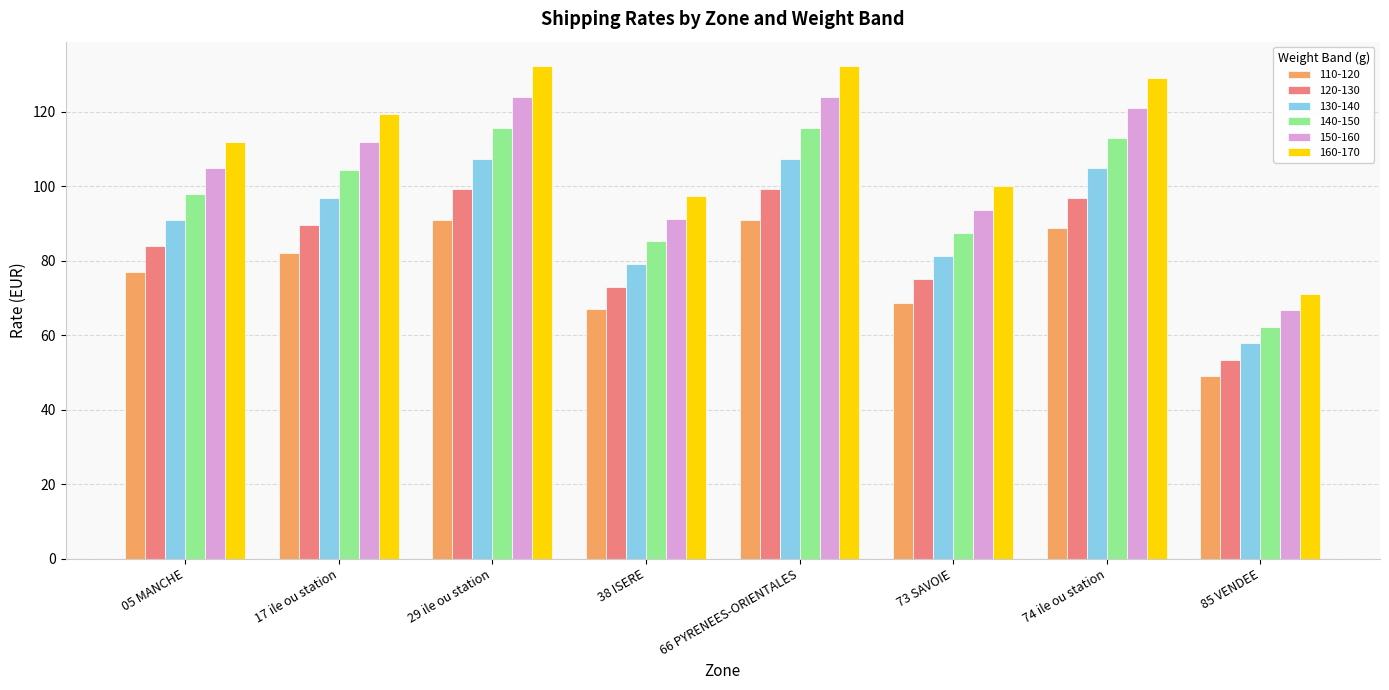

What is the label of the 3rd bar from the right?

73 SAVOIE